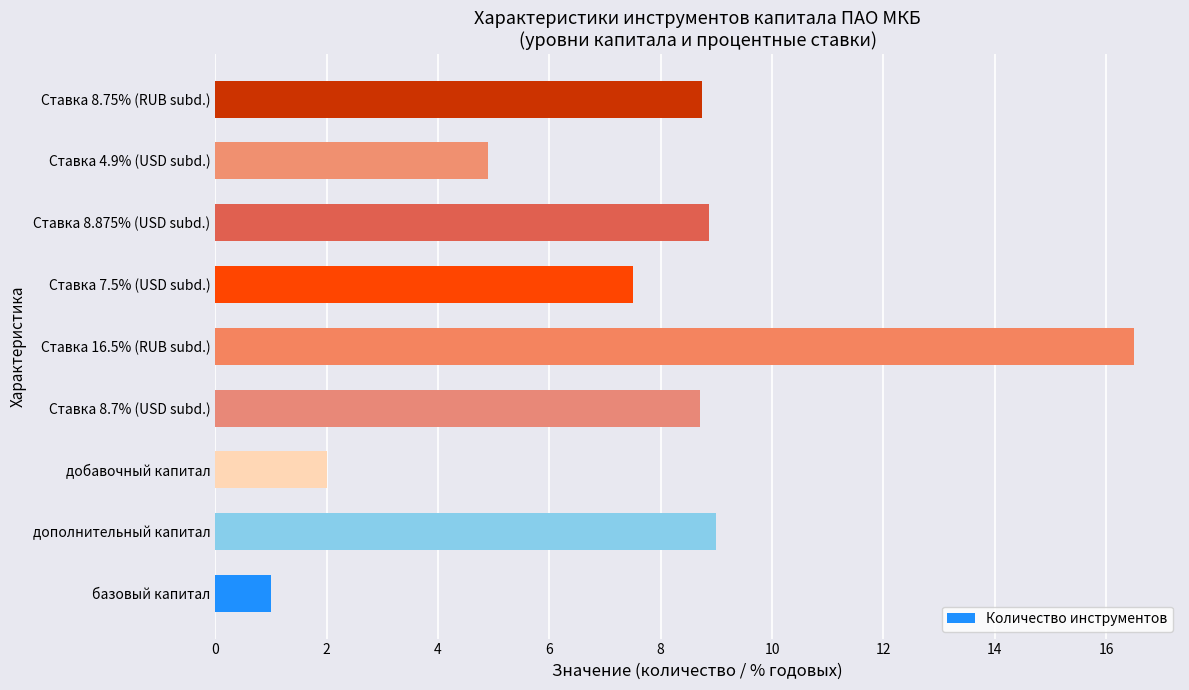

What is the ratio of the value at Ставка 8.875% (USD subd.) to the value at Ставка 16.5% (RUB subd.)?

0.5